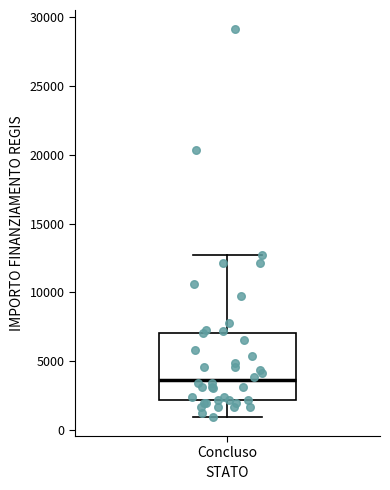

Where is the upper edge of the box for Concluso on the y-axis? The values are not printed on the chart, so give them approximately, as read against the axis.

7000